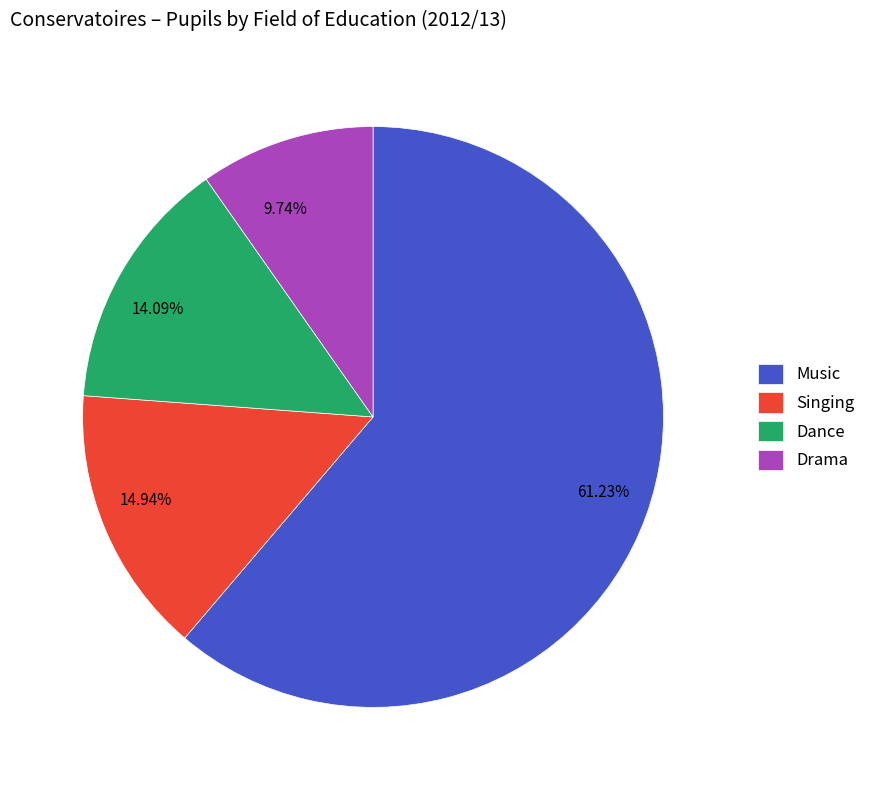

Which slice represents more than half of the pie?

Music